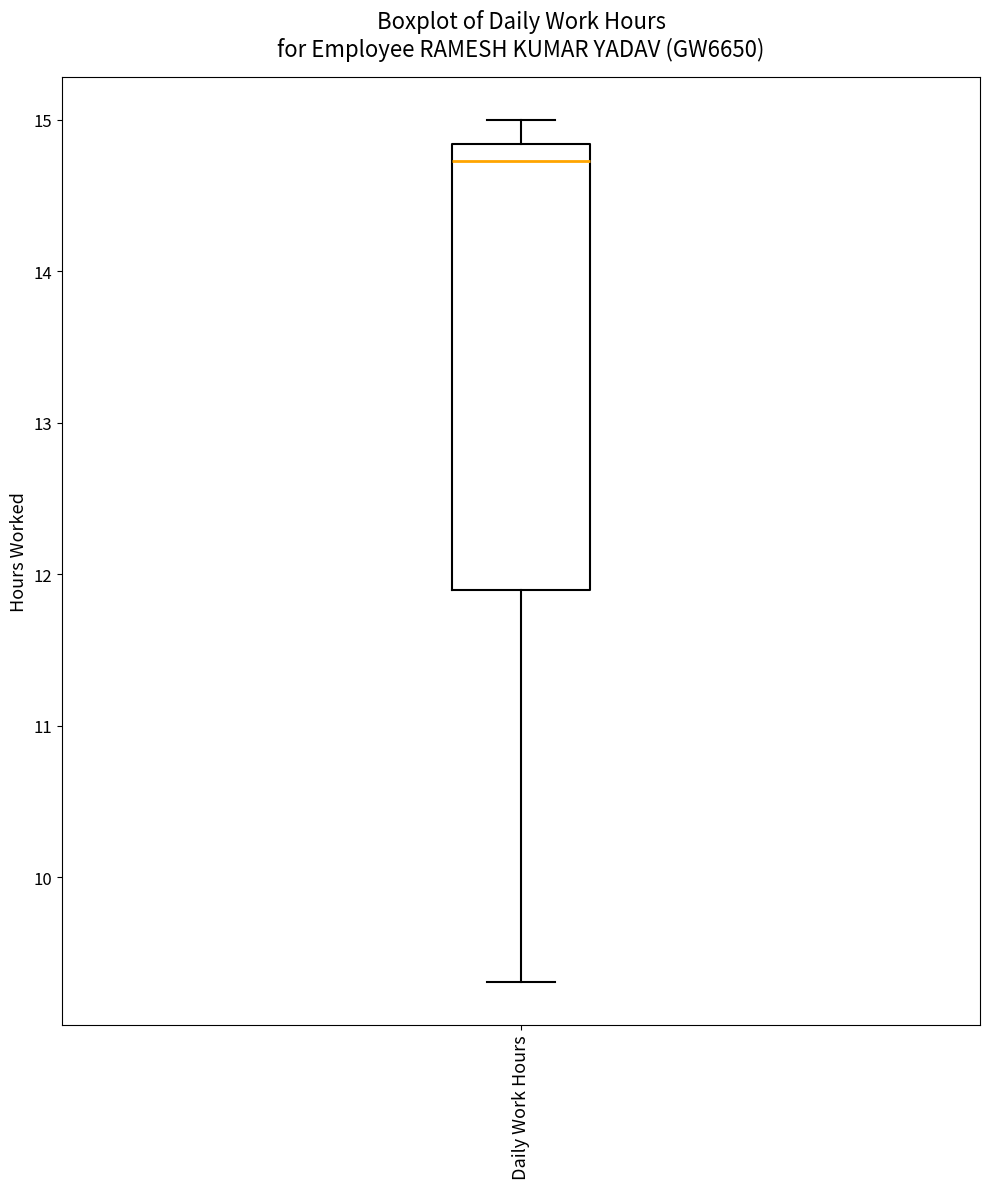

Where is the upper edge of the box for Daily Work Hours on the y-axis? The values are not printed on the chart, so give them approximately, as read against the axis.

14.8